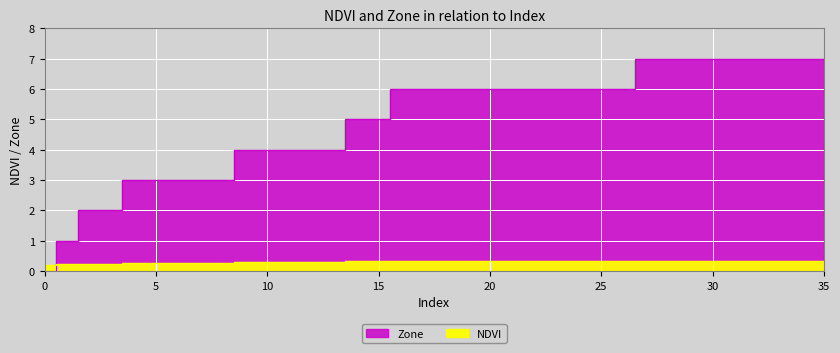

What is the value of the Zone point at the 19th from the left?

6.0